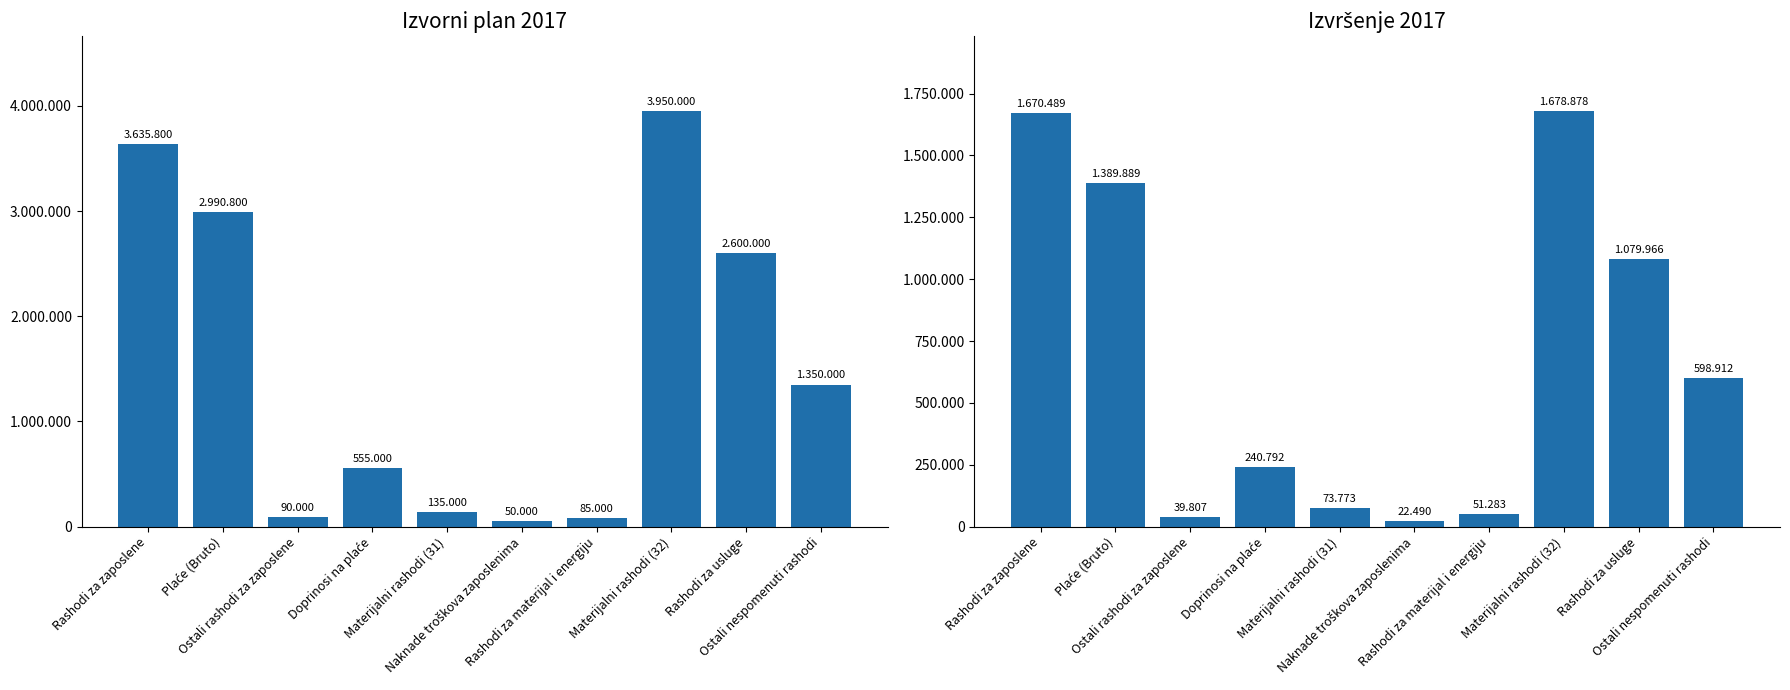

Reading right to left, transcribe all the data shown in this chart.

Izvorni plan 2017: Ostali nespomenuti rashodi=1350000.0	Rashodi za usluge=2600000.0	Materijalni rashodi (32)=3950000.0	Rashodi za materijal i energiju=85000.0	Naknade troškova zaposlenima=50000.0	Materijalni rashodi (31)=135000.0	Doprinosi na plaće=555000.0	Ostali rashodi za zaposlene=90000.0	Plaće (Bruto)=2990800.0	Rashodi za zaposlene=3635800.0
Izvršenje 2017: Ostali nespomenuti rashodi=598912.5	Rashodi za usluge=1079966.1	Materijalni rashodi (32)=1678878.6	Rashodi za materijal i energiju=51283.2	Naknade troškova zaposlenima=22490.2	Materijalni rashodi (31)=73773.5	Doprinosi na plaće=240792.5	Ostali rashodi za zaposlene=39807.7	Plaće (Bruto)=1389889.7	Rashodi za zaposlene=1670489.9